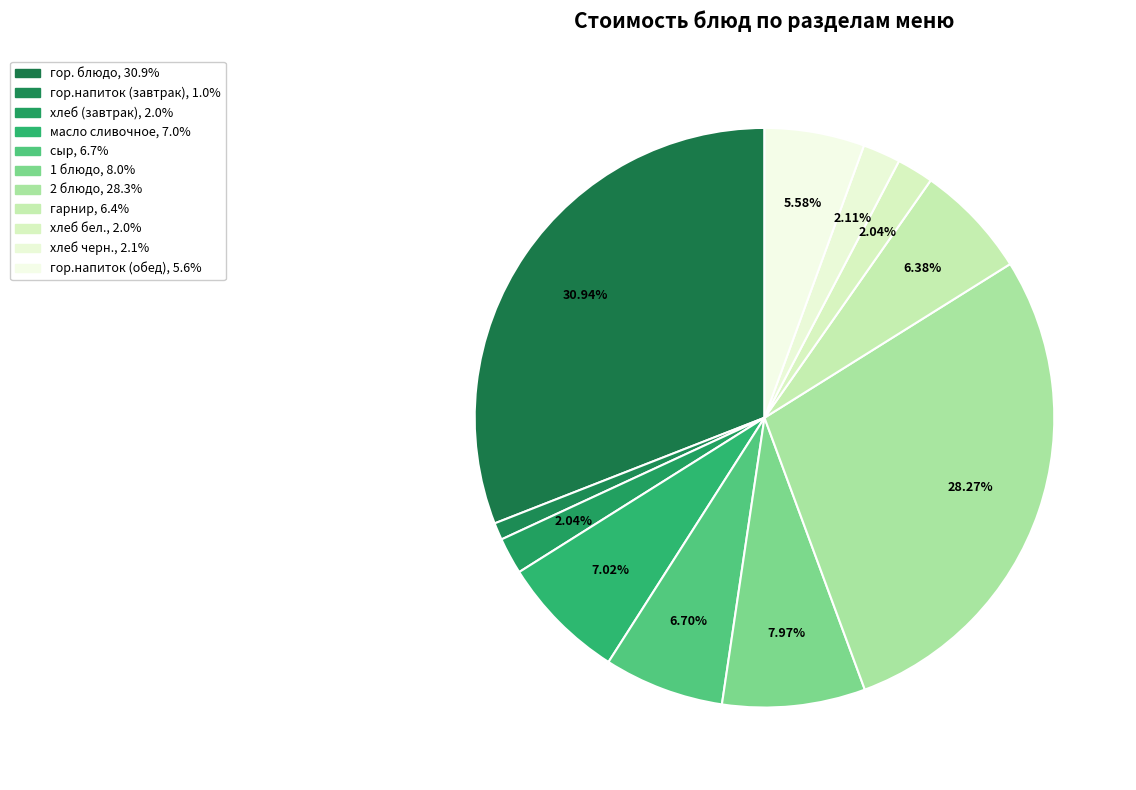

To the nearest percent, what is the difference between the largest and smallest slice percentages?

30%